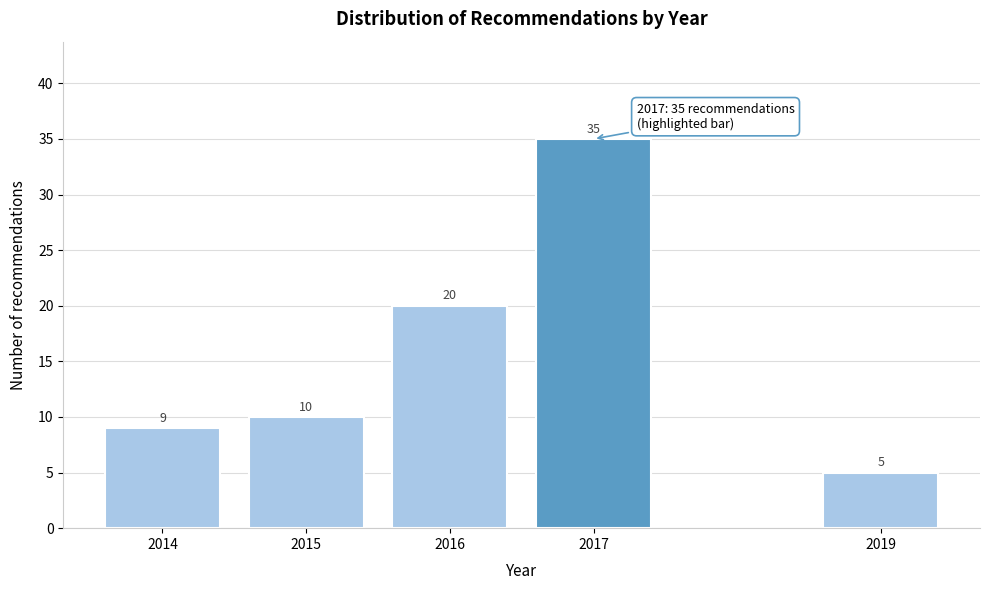

Reading left to right, transcribe all the data shown in this chart.

2014=9	2015=10	2016=20	2017=35	2019=5